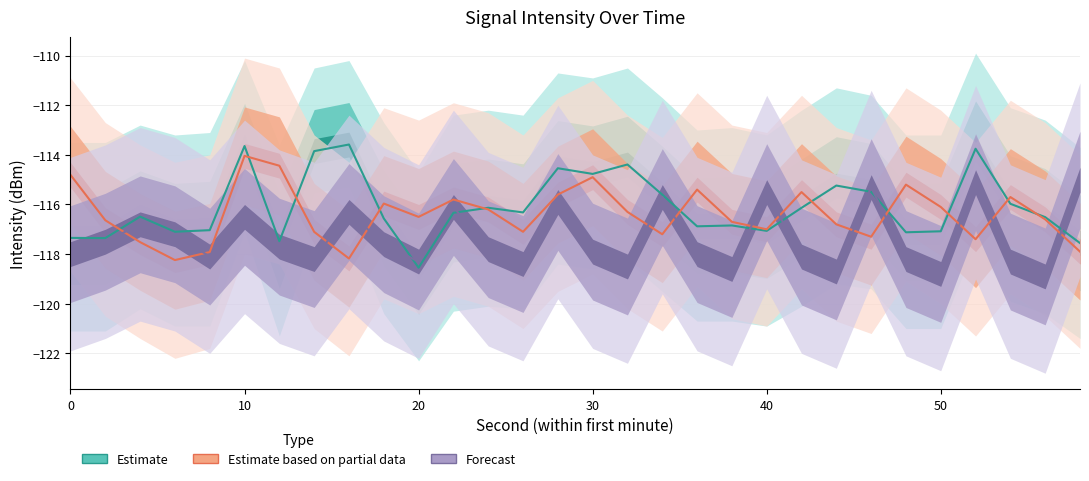

The Estimate based on partial data series shows -116.6 at 56. True or false?

True